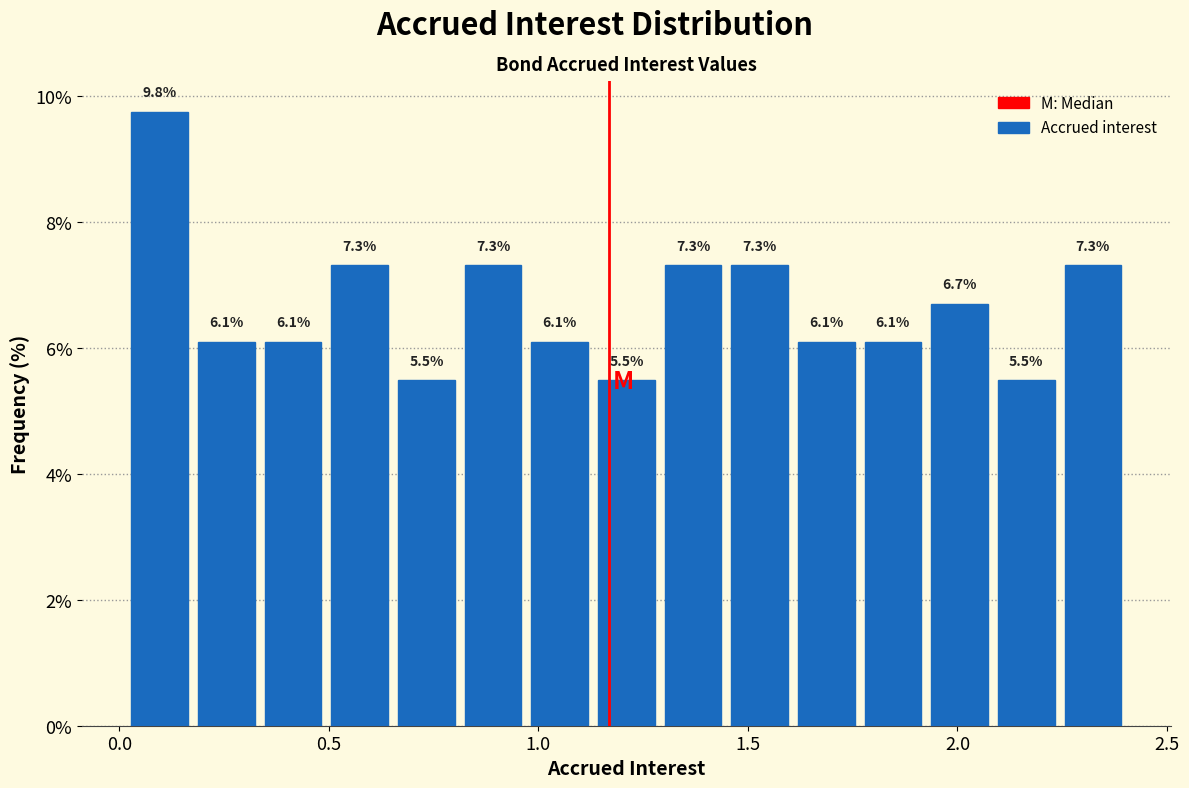

Read against the x-axis, roughly where is the centre of the tallest bar?

0.10